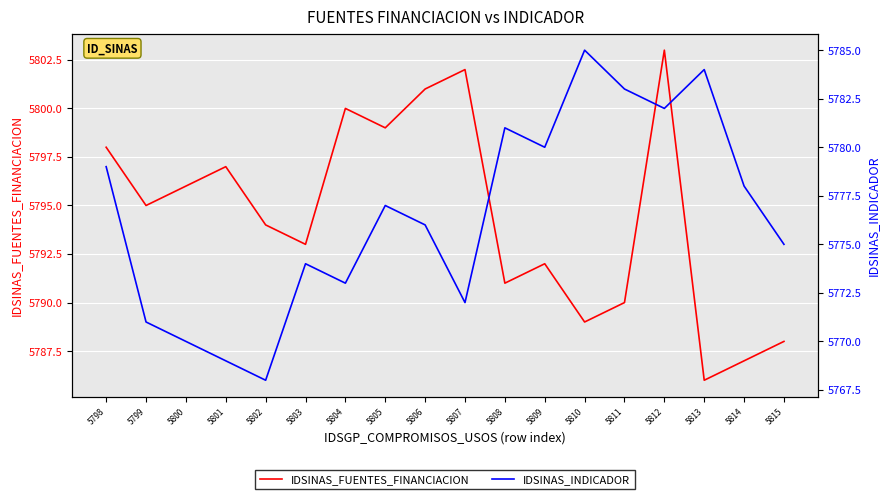

What is the highest value of the IDSINAS_INDICADOR series?

5785